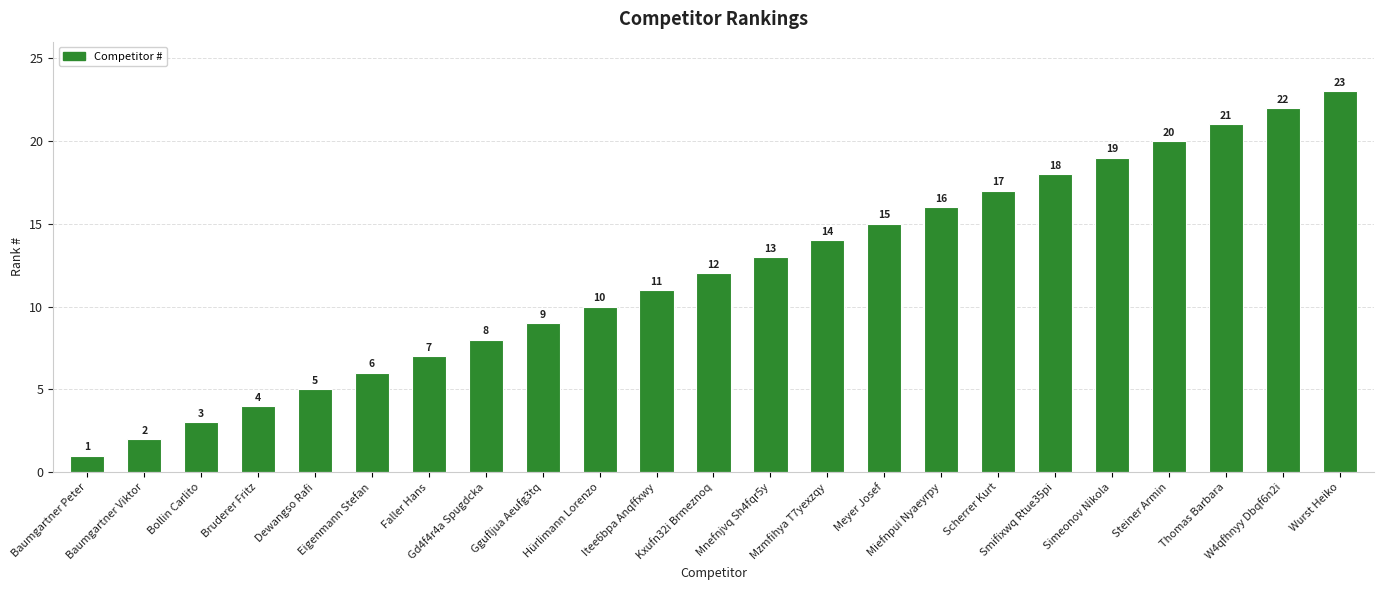

What is the label of the 5th bar from the right?

Simeonov Nikola